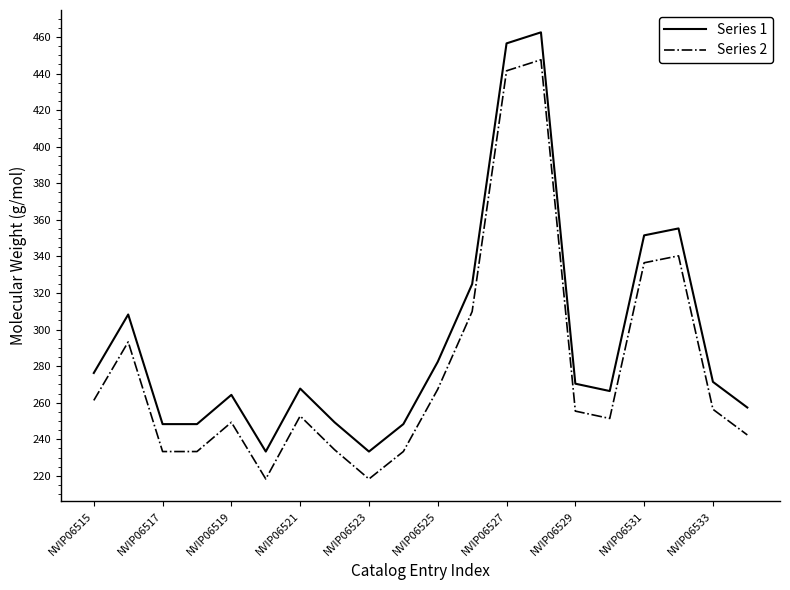

Rank the series by their maximum value, from lowest to highest.

Series 2, Series 1